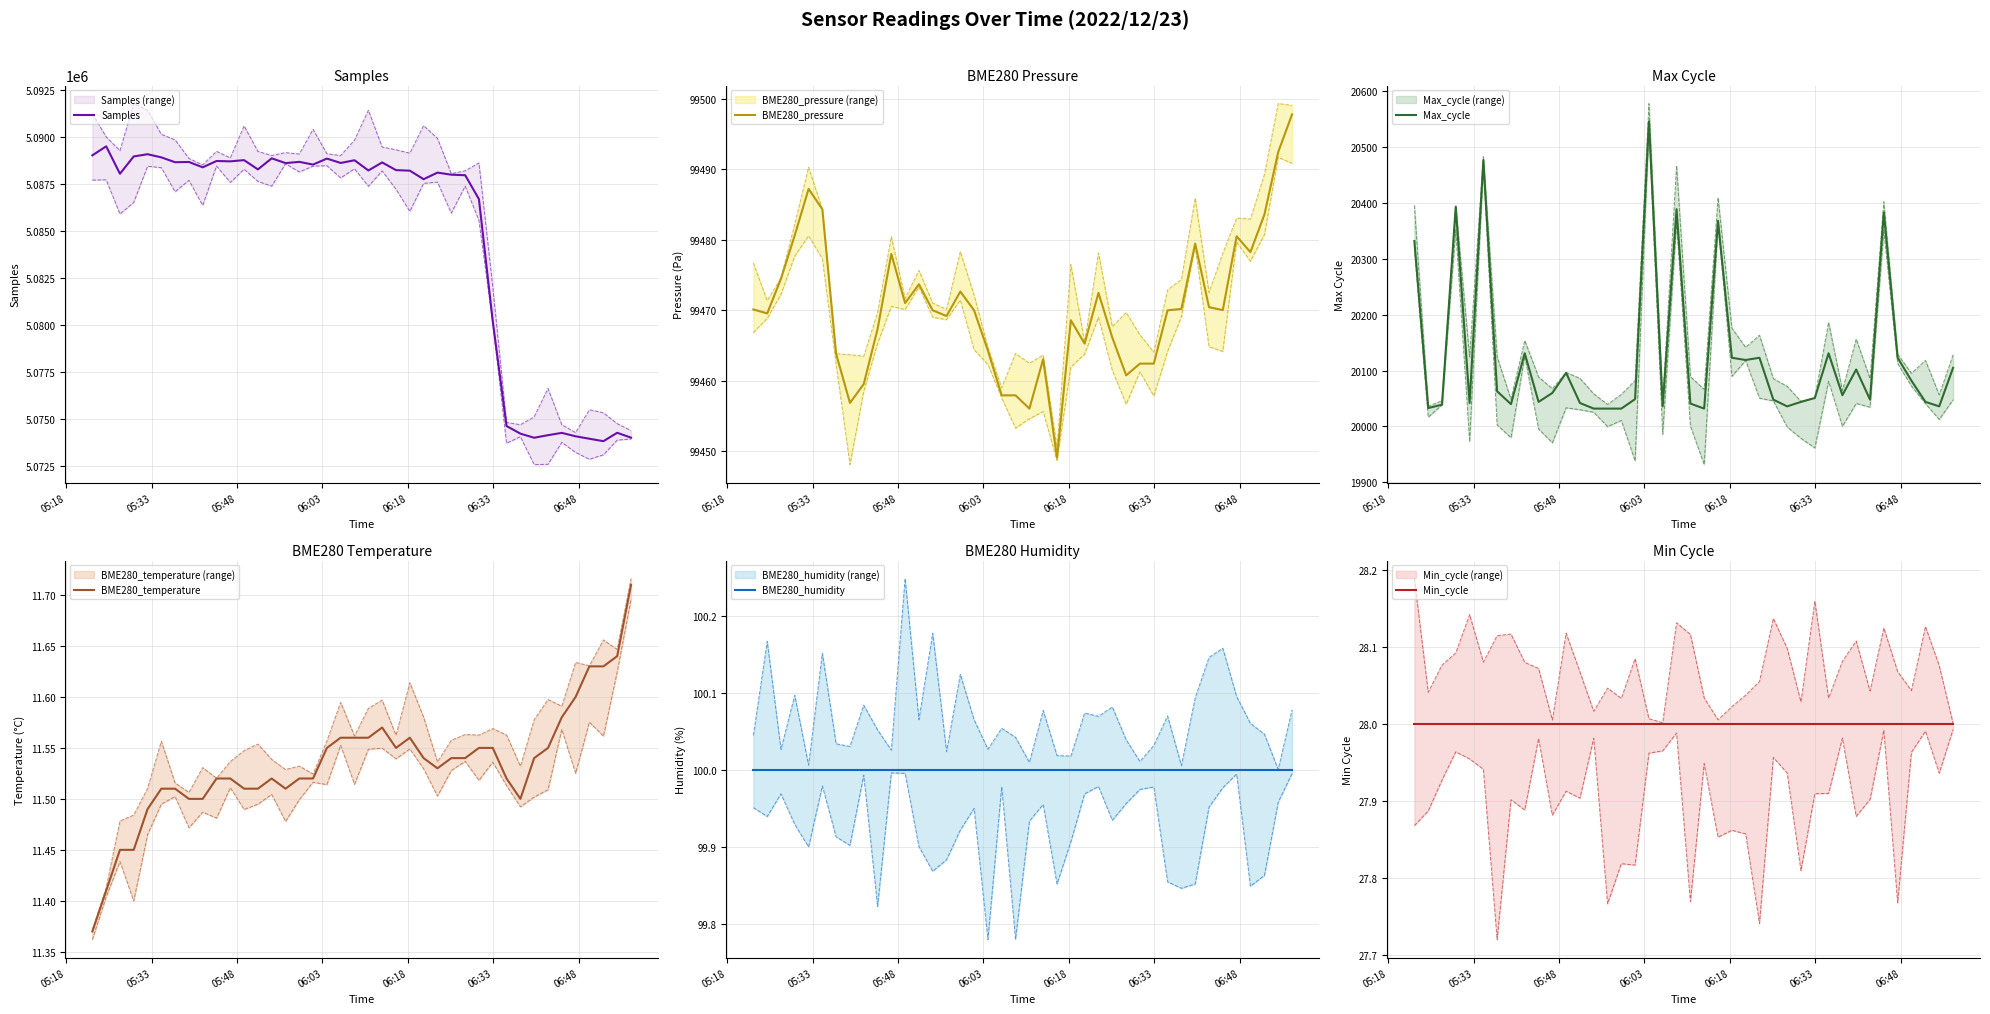

What is the highest value of the Max_cycle series?

20546.0